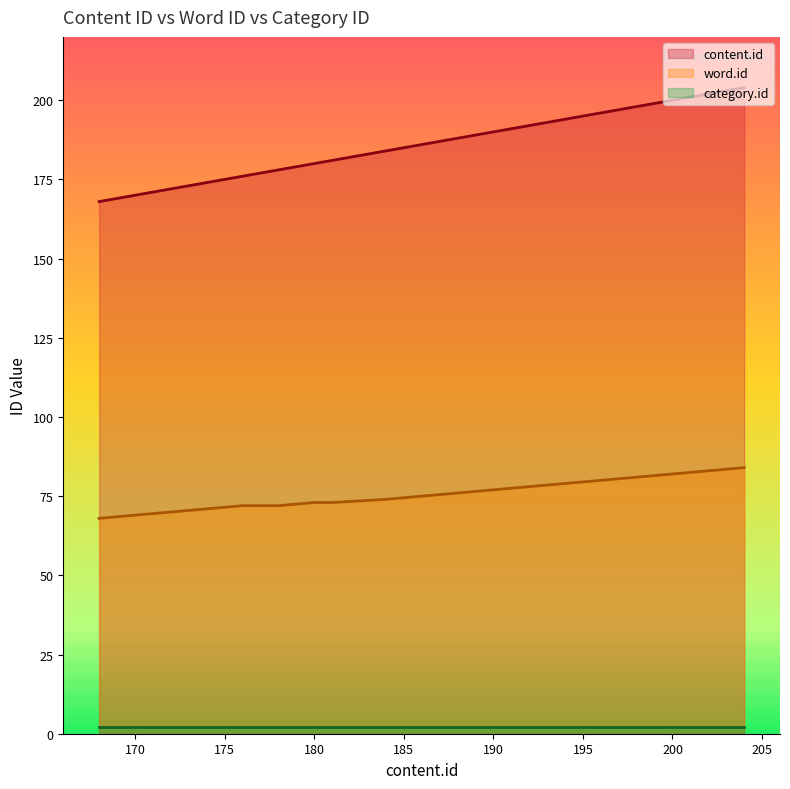

What is the minimum value for content.id?

168